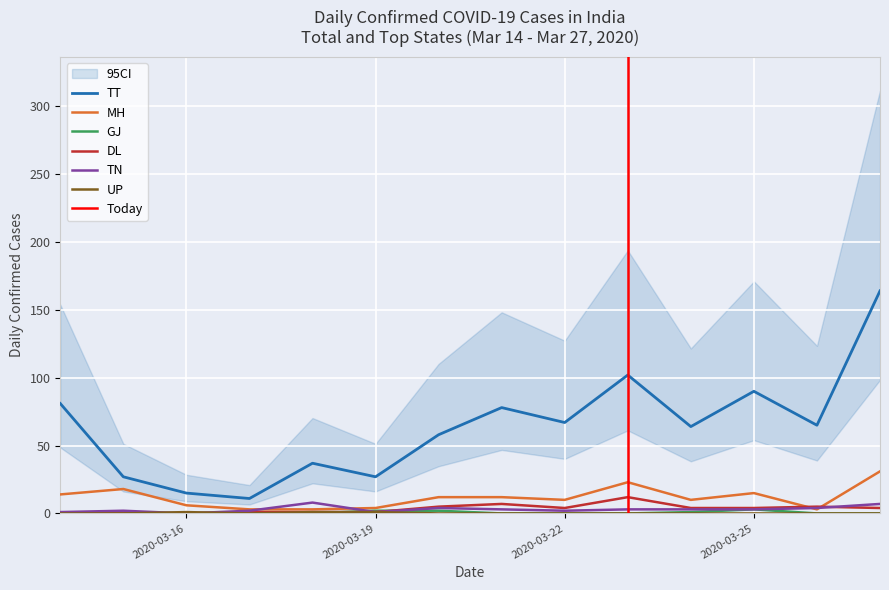

Where is the first local maximum for GJ?

2020-03-25